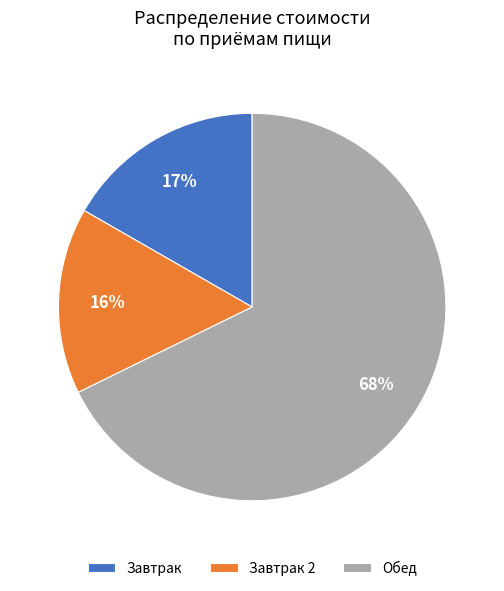

Is Завтрак 2 the majority of the pie?

No